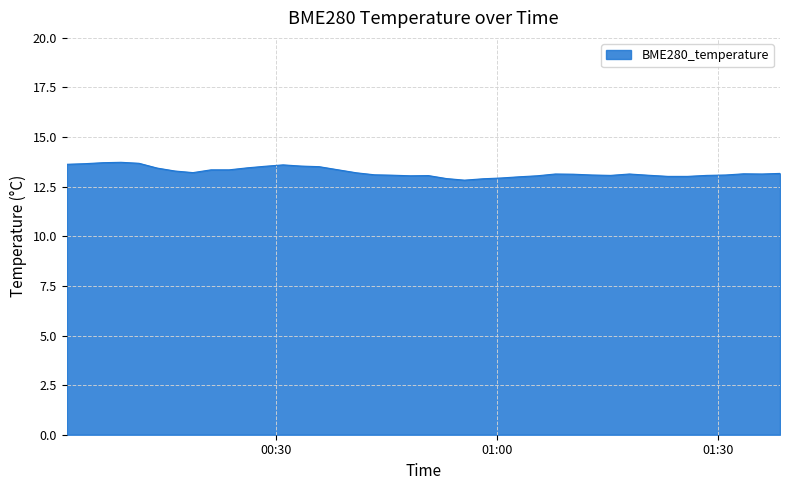

What is the difference between the second highest and minimum values?

0.9